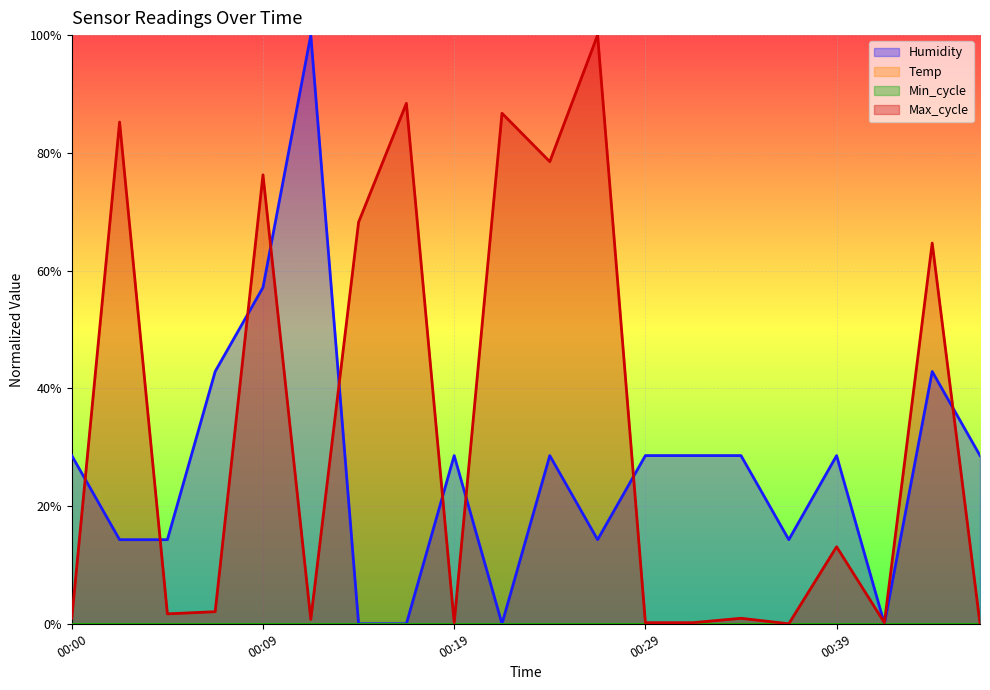

Where is the first local minimum for Max_cycle?

00:05